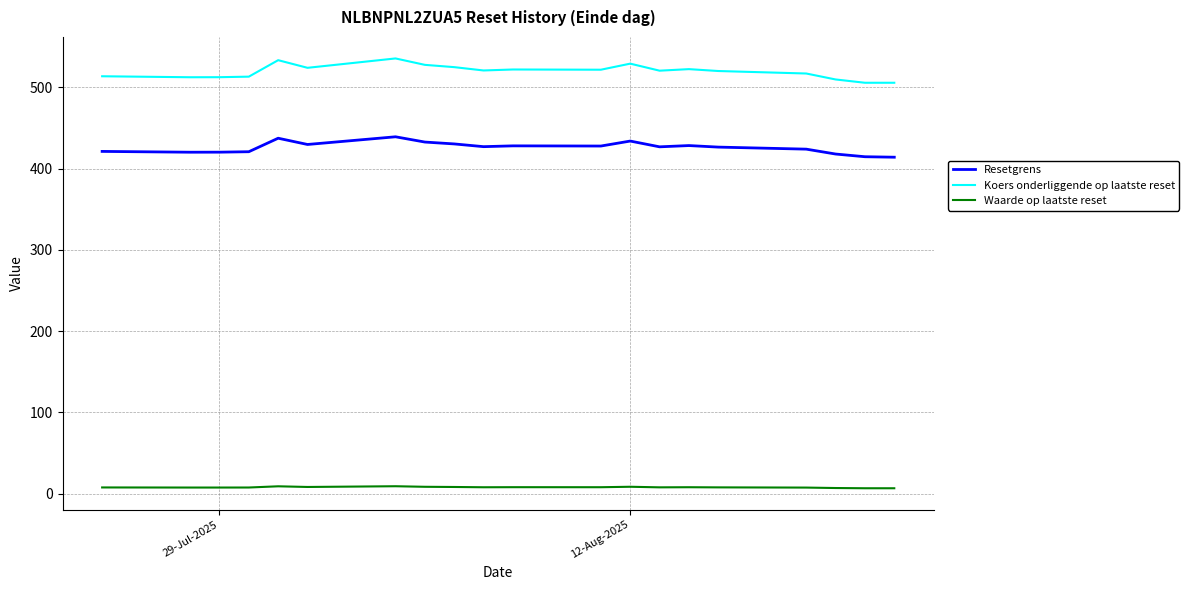

What is the difference between the maximum and minimum values in the Resetgrens series?

25.1